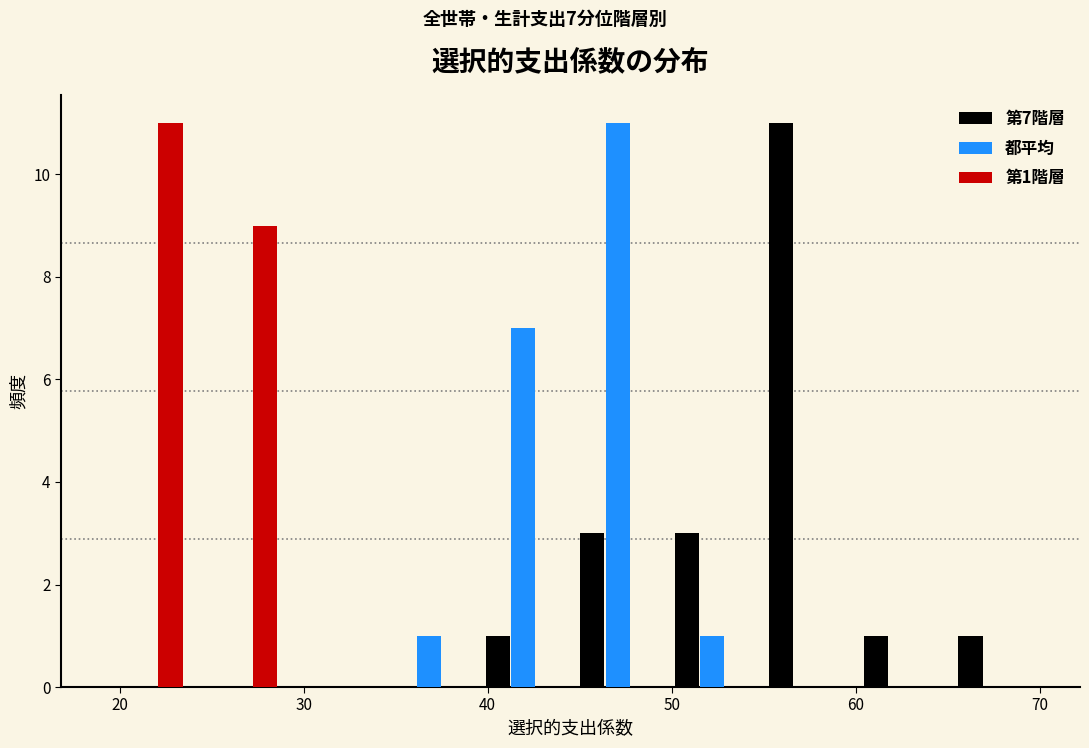

In the 第7階層 series, which range on the x-axis has the tallest bar?

55 to 60